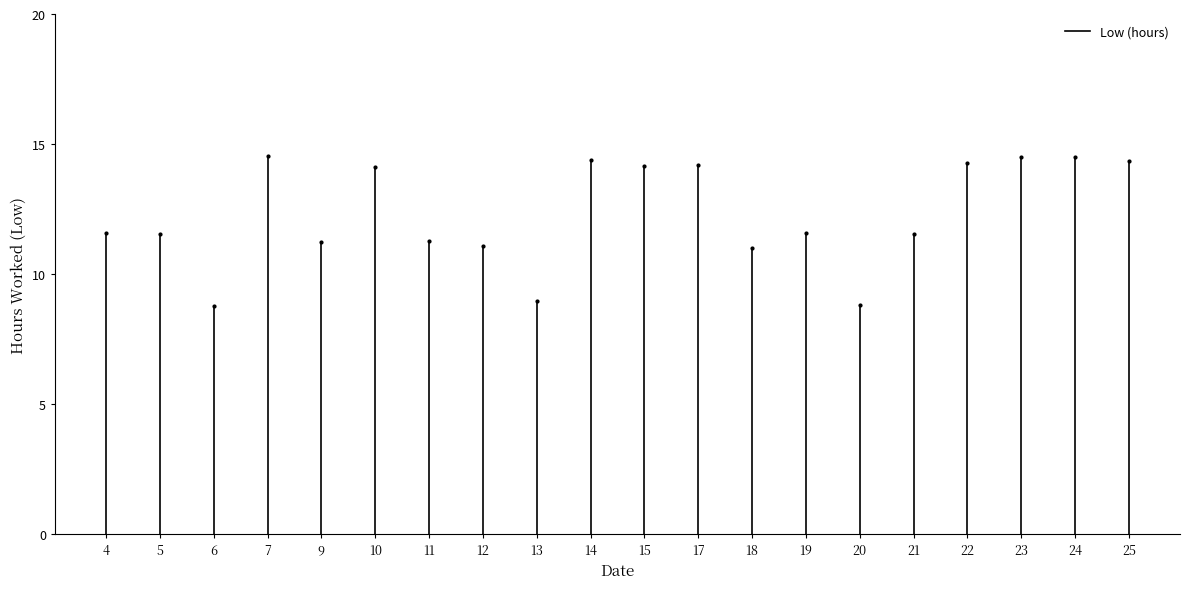

What is the range of Y values (max minus min)?

5.8